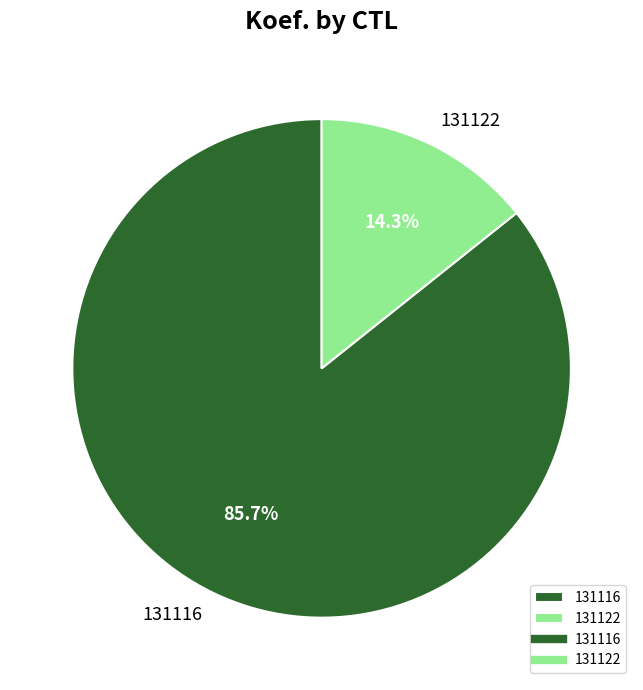

How many segments does this pie chart have?

2